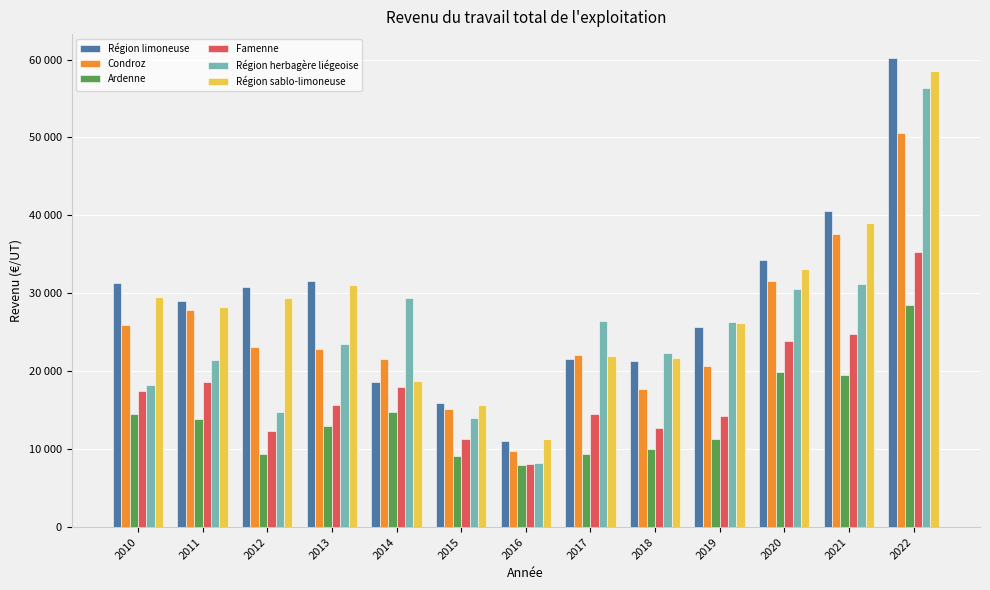

Which series changed the most between 2010 and 2022?

Région herbagère liégeoise